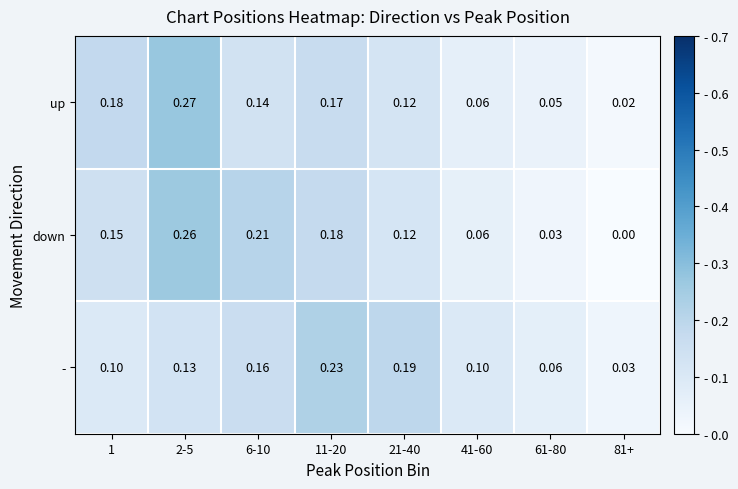

Which series has the largest range (max minus min)?

down